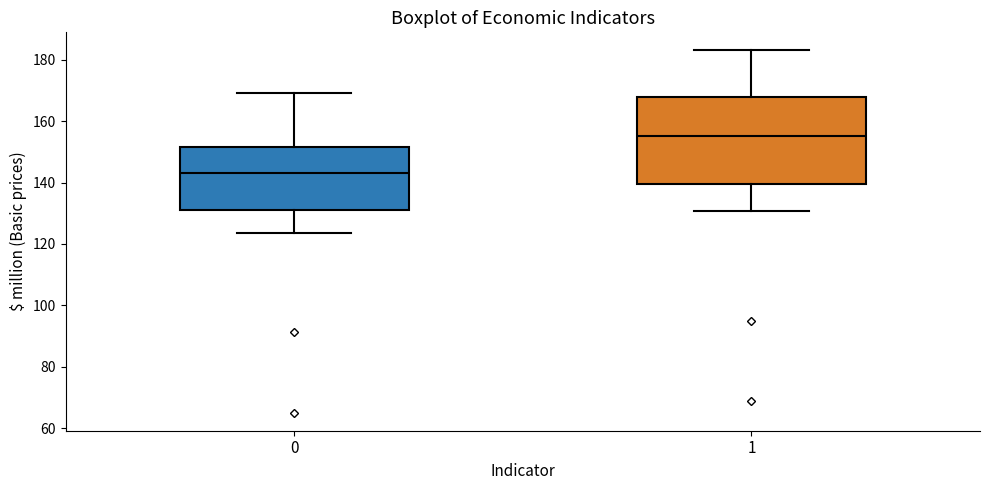

Reading left to right, transcribe this box plot: for each box, give where its median line is, the range the box spans, and where its two whiskers end, as read against the y-axis. The values are not printed on the chart, so give them approximately, as read against the axis.

0: median 144, box 130 to 152, whiskers 124 to 170
1: median 156, box 140 to 168, whiskers 130 to 184